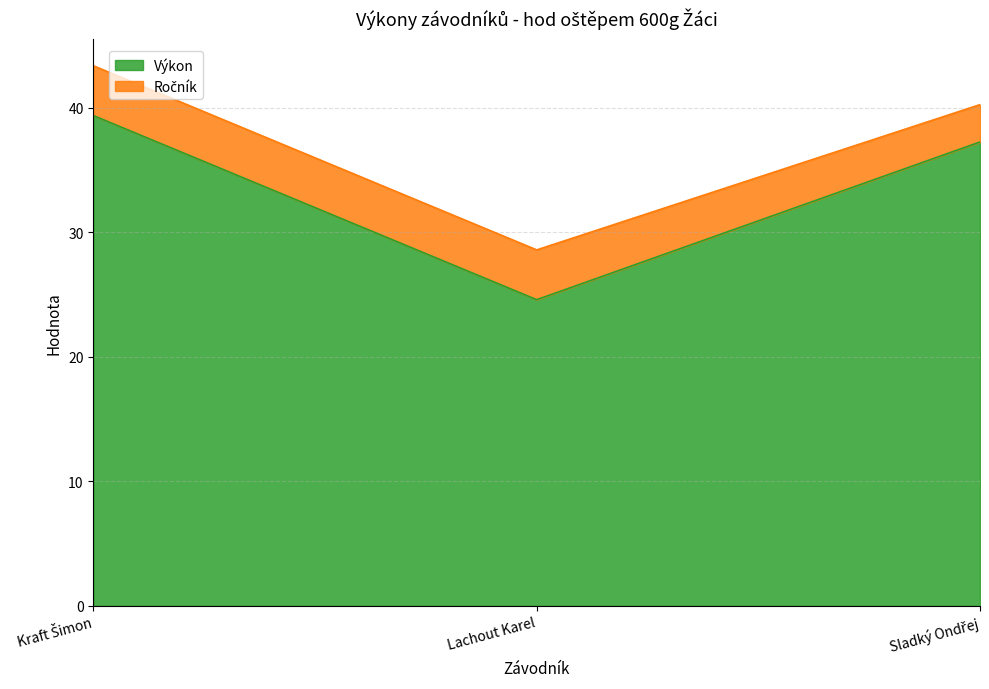

What is the average value?

33.7